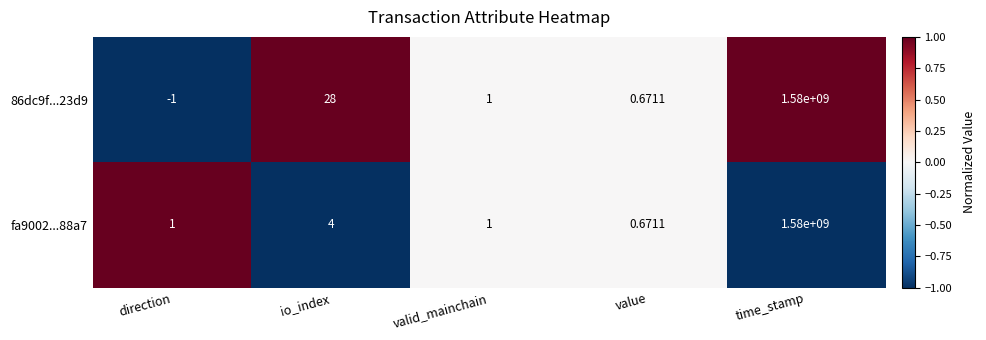

What is the smallest value displayed?

-1.0